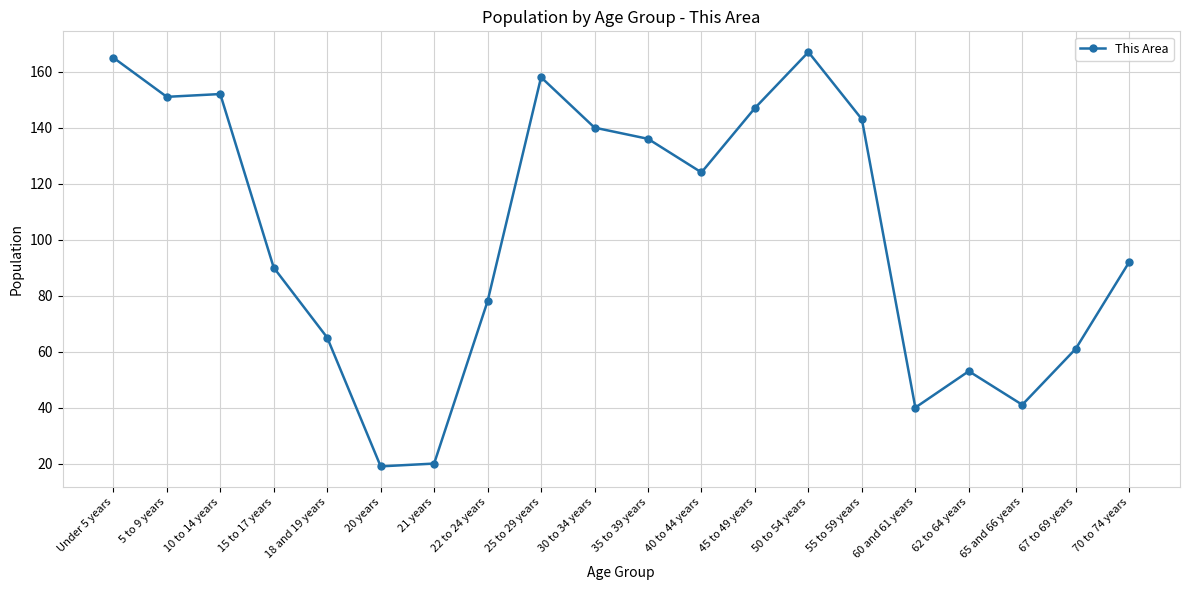

What is the maximum value shown in the chart?

167